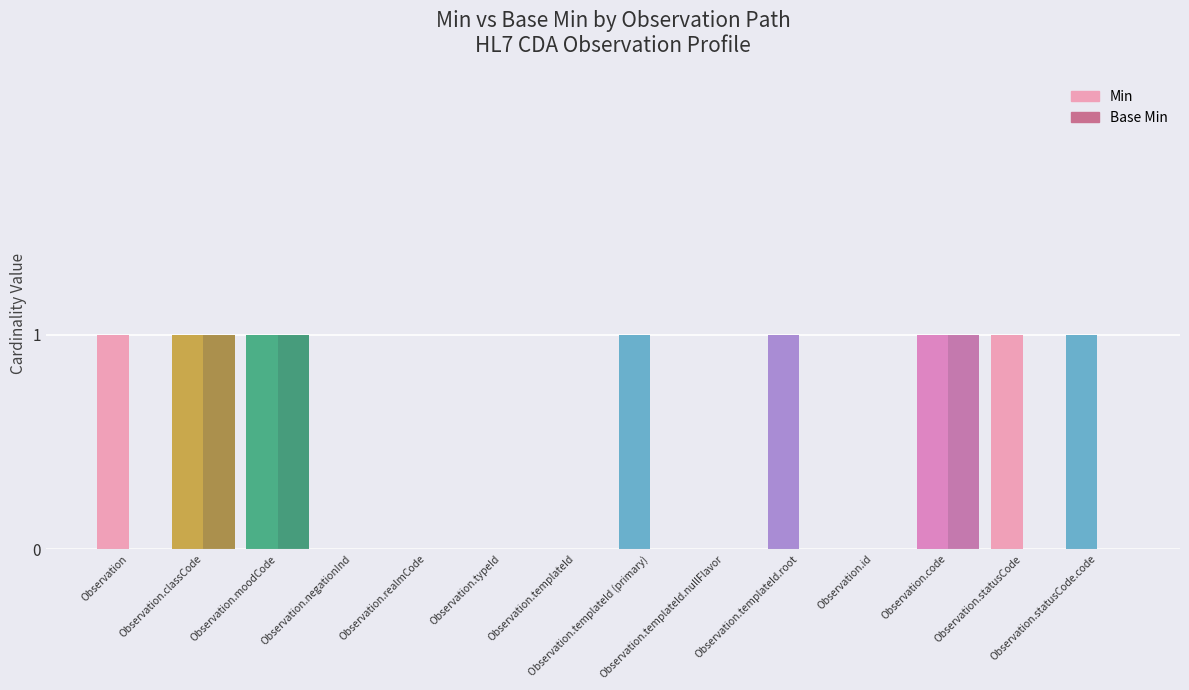

Does the chart contain stacked bars?

No